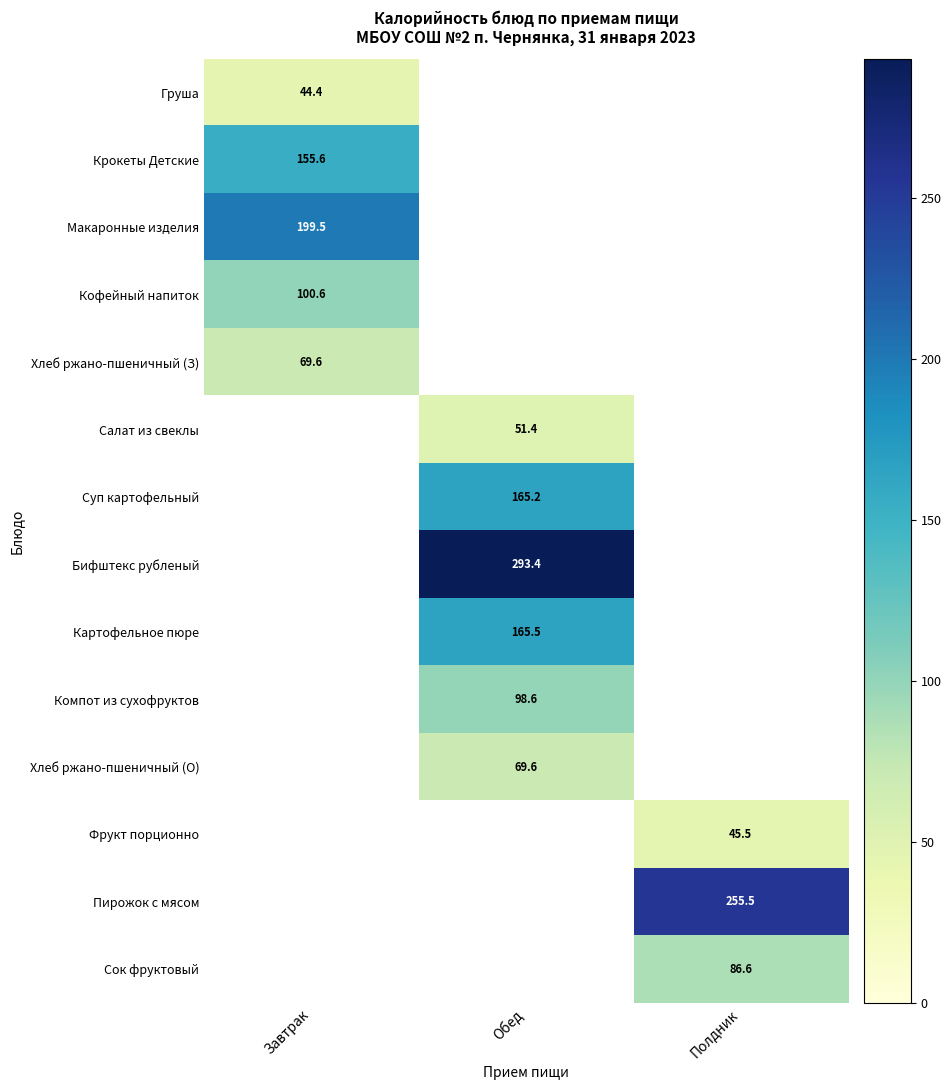

Is the value of Крокеты Детские at Завтрак greater than the value of Бифштекс рубленый at Завтрак?

No